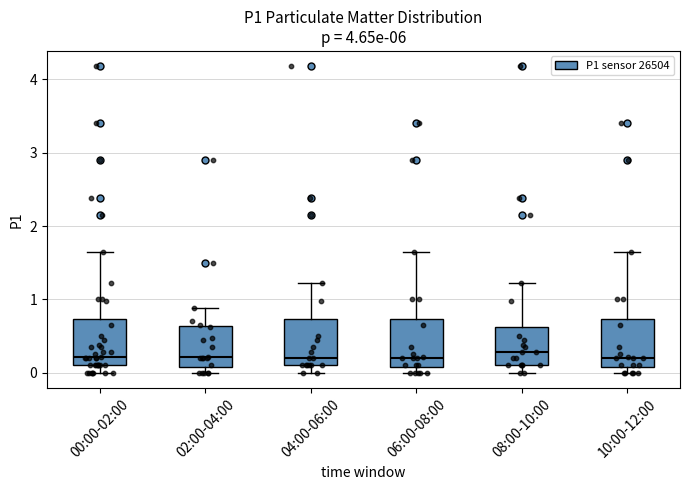

Reading left to right, read every box against the y-axis: the position of its median line, the range the box covers, and the ends of its whiskers. The values are not printed on the chart, so give them approximately, as read against the axis.

00:00-02:00: median 0.2, box 0.1 to 0.7, whiskers 0.0 to 1.7
02:00-04:00: median 0.2, box 0.1 to 0.6, whiskers 0.0 to 0.9
04:00-06:00: median 0.2, box 0.1 to 0.7, whiskers 0.0 to 1.2
06:00-08:00: median 0.2, box 0.1 to 0.7, whiskers 0.0 to 1.7
08:00-10:00: median 0.3, box 0.1 to 0.6, whiskers 0.0 to 1.2
10:00-12:00: median 0.2, box 0.1 to 0.7, whiskers 0.0 to 1.7